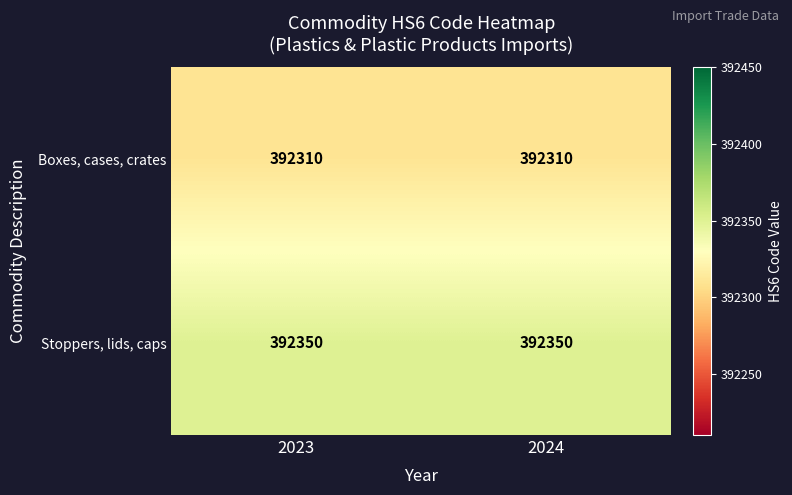

The Boxes, cases, crates series shows 392310 at 2023. True or false?

True